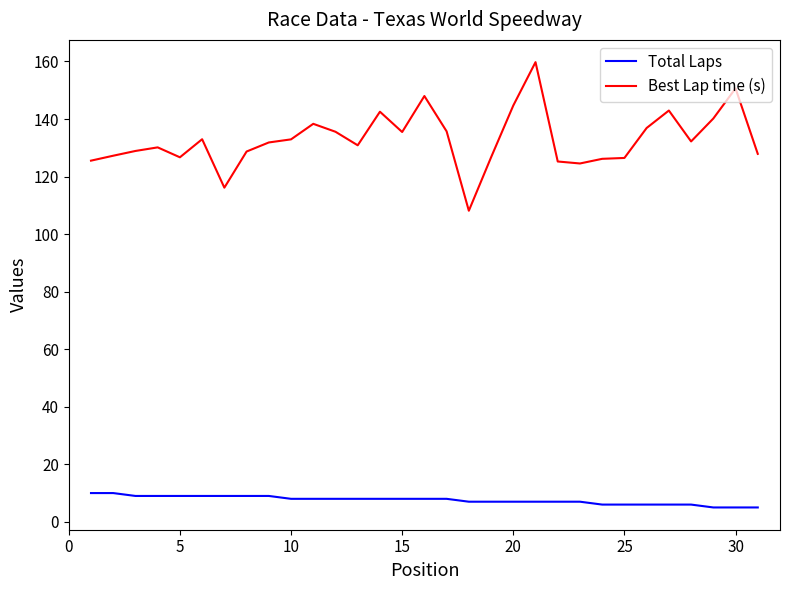

True or false: Best Lap time (s) and Total Laps cross at least once.

False